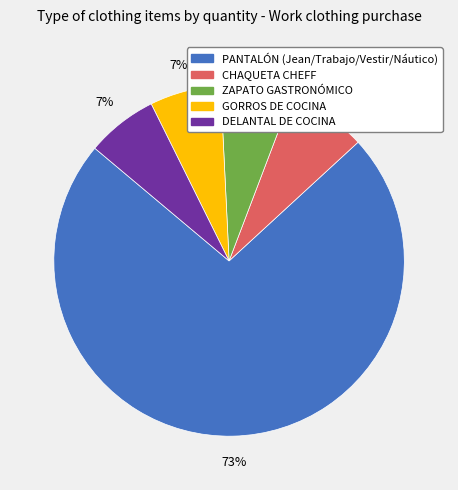

What is the ratio of the value at GORROS DE COCINA to the value at DELANTAL DE COCINA?

1.0